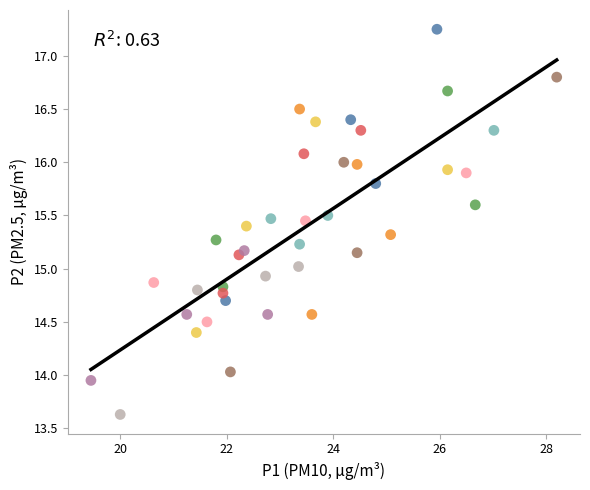

What is the range of Y values (max minus min)?

3.6